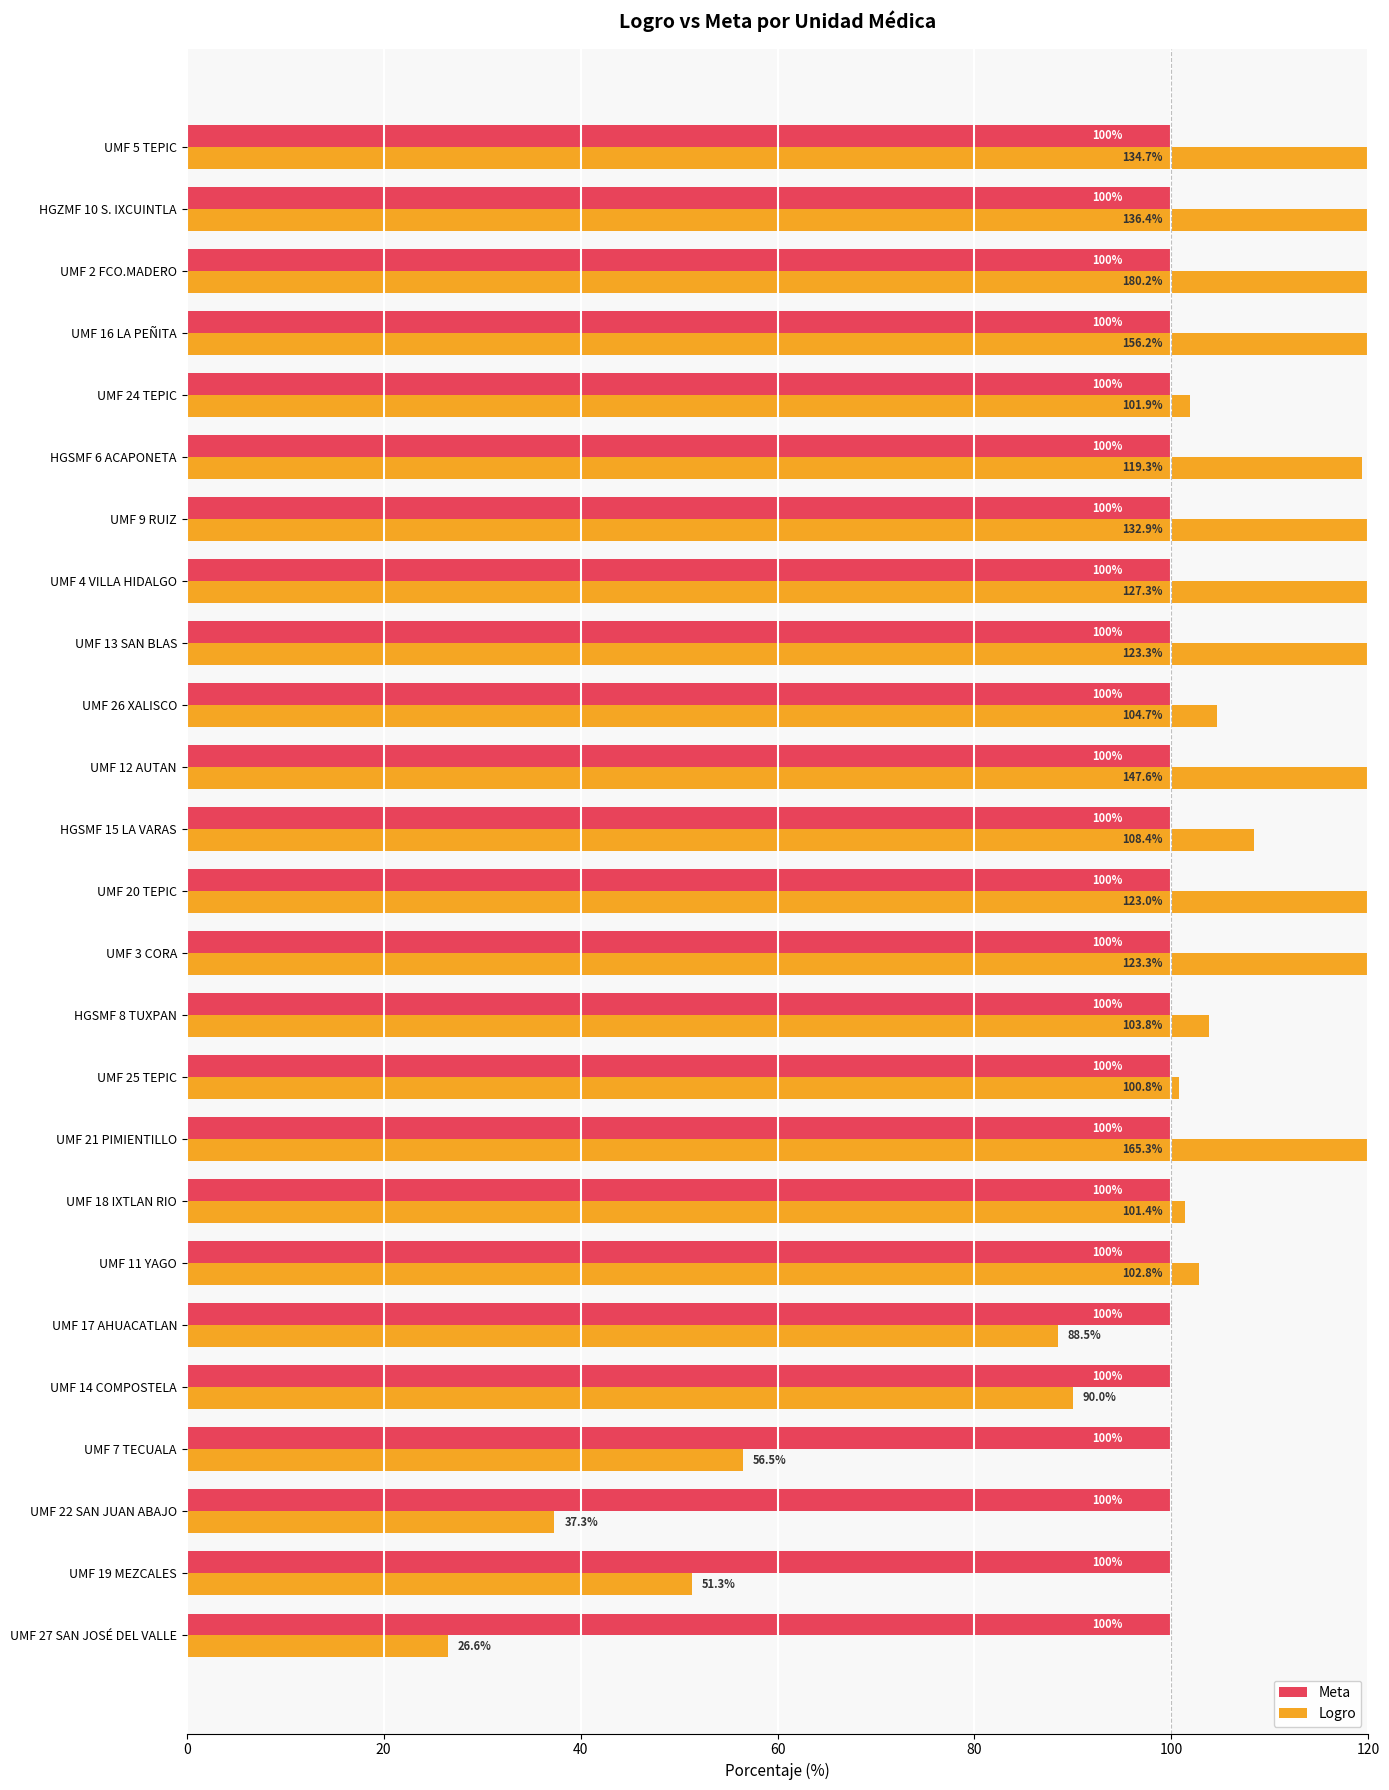

What is the difference between the maximum and second lowest values in the Logro series?

142.8